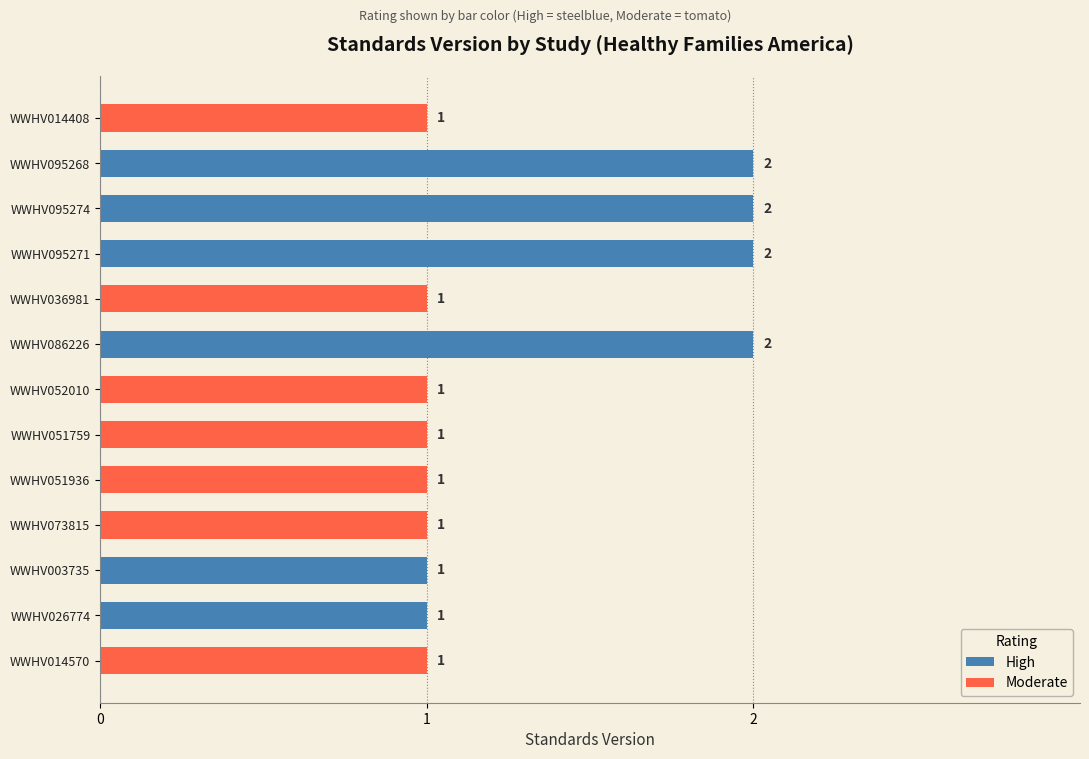

Count the number of categories in the chart.

13